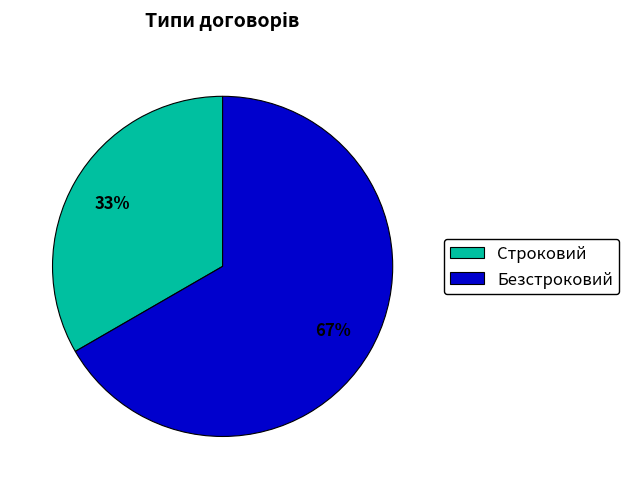

To the nearest percent, what is the combined percentage of Строковий and Безстроковий?

100%